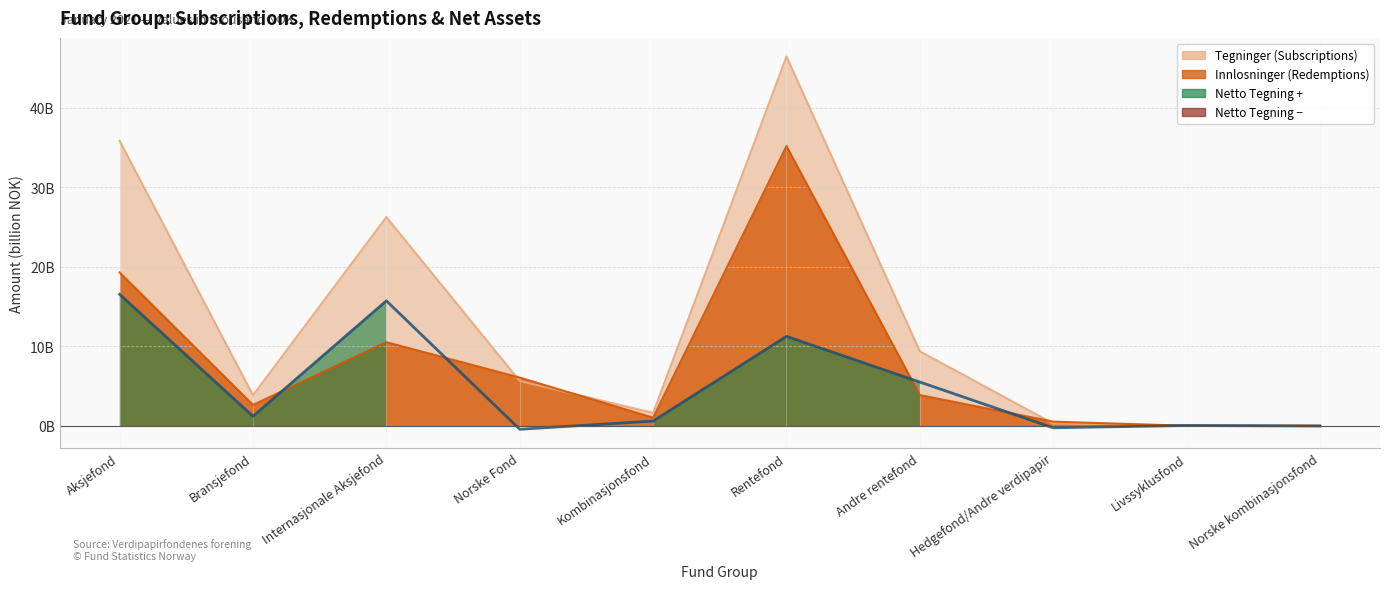

What is the change in value from Norske Fond to Hedgefond/Andre verdipapir?

+0.2